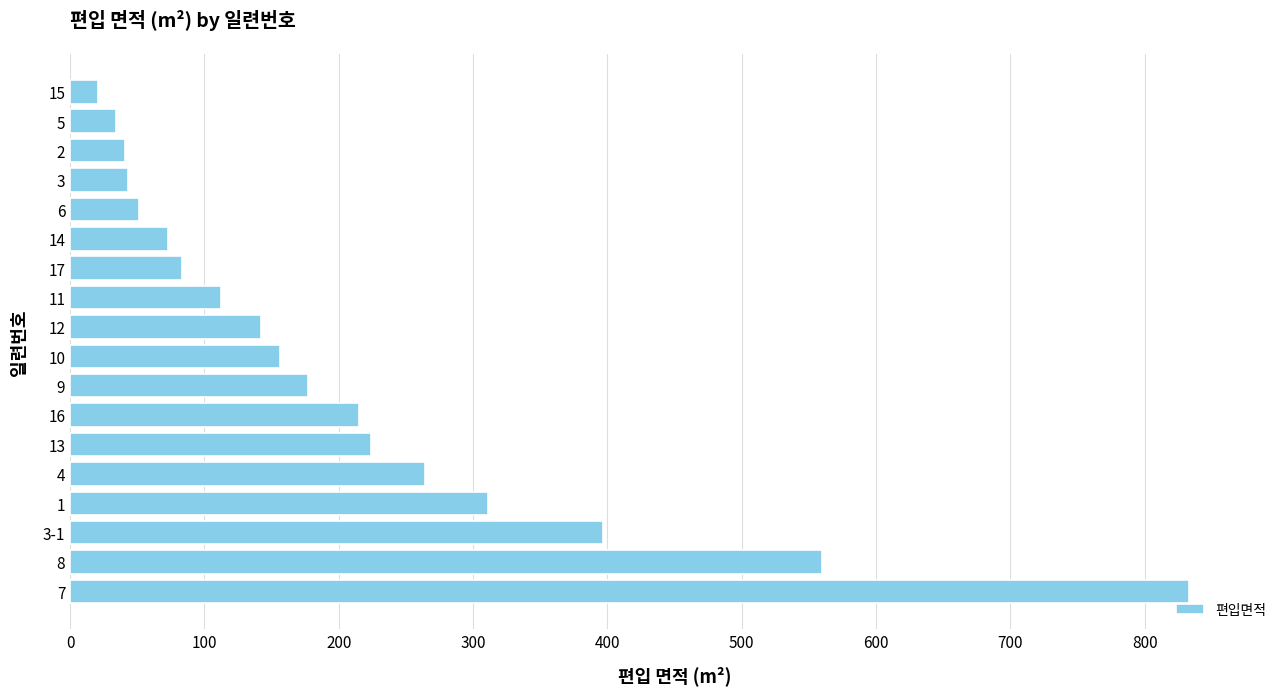

At which category does the chart reach its minimum across all series?

15